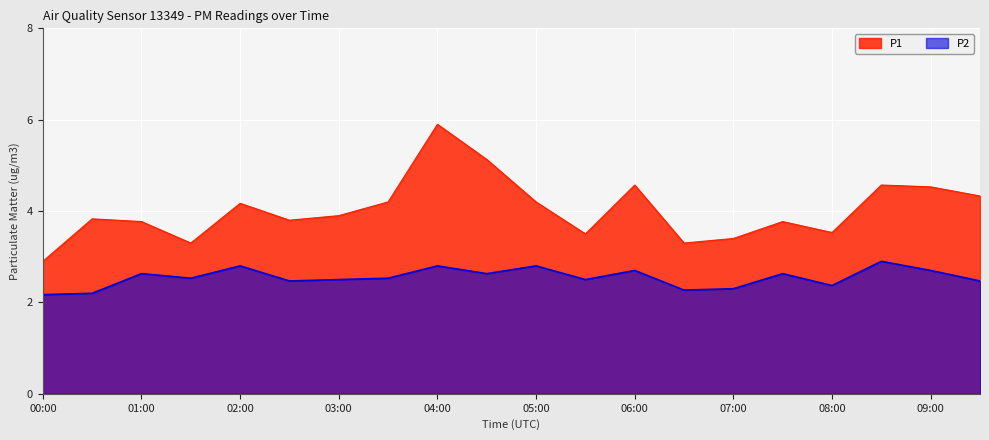

What position from the left is 08:30?

18